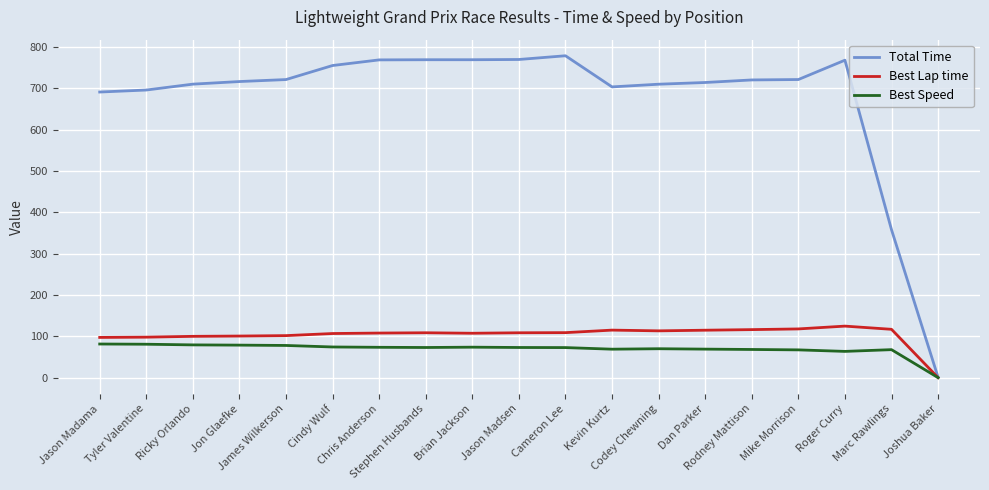

List the series in order of their peak value, lowest first.

Best Speed, Best Lap time, Total Time